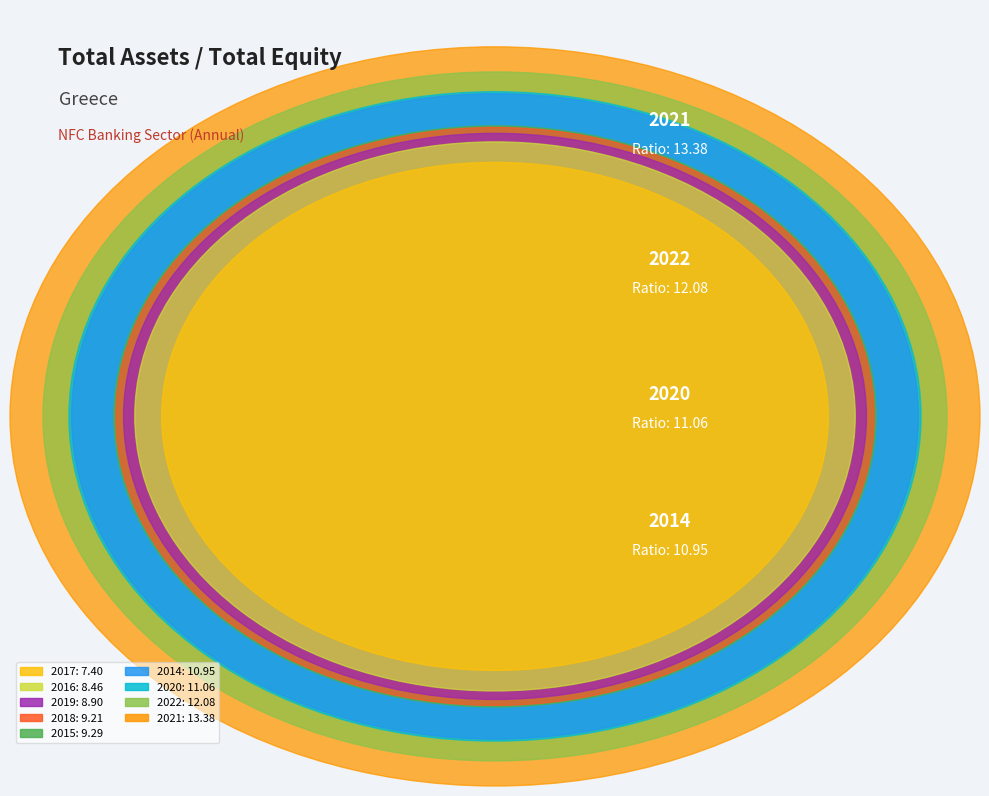

How many slices are in this pie chart?

9